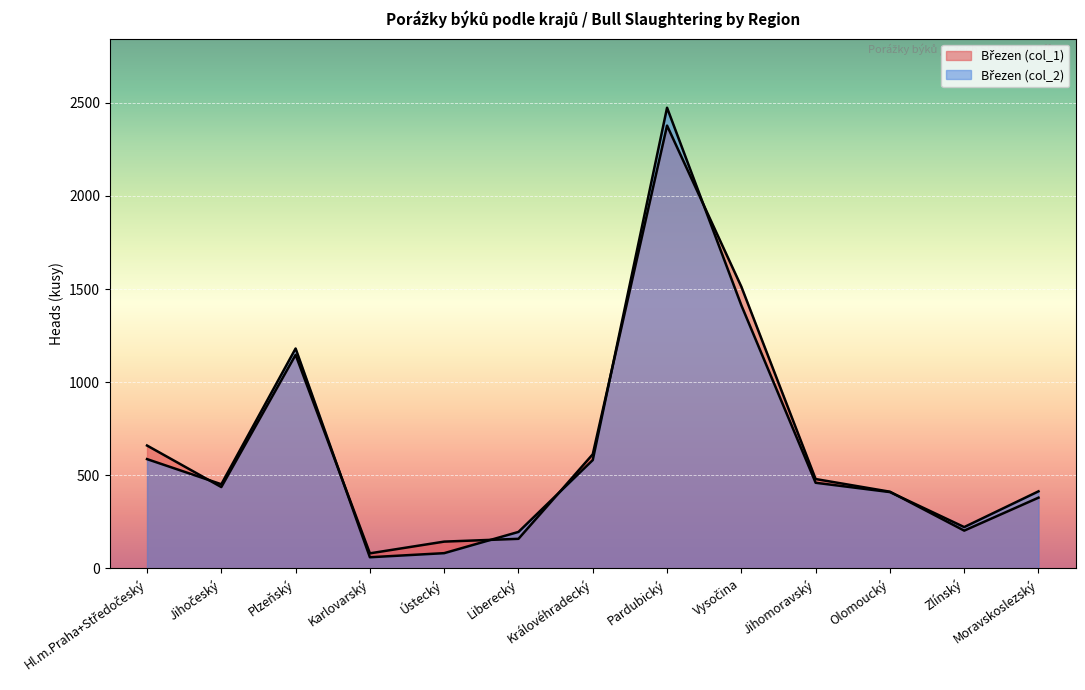

How many intersections are there between Březen (col_1) and Březen (col_2)?

7